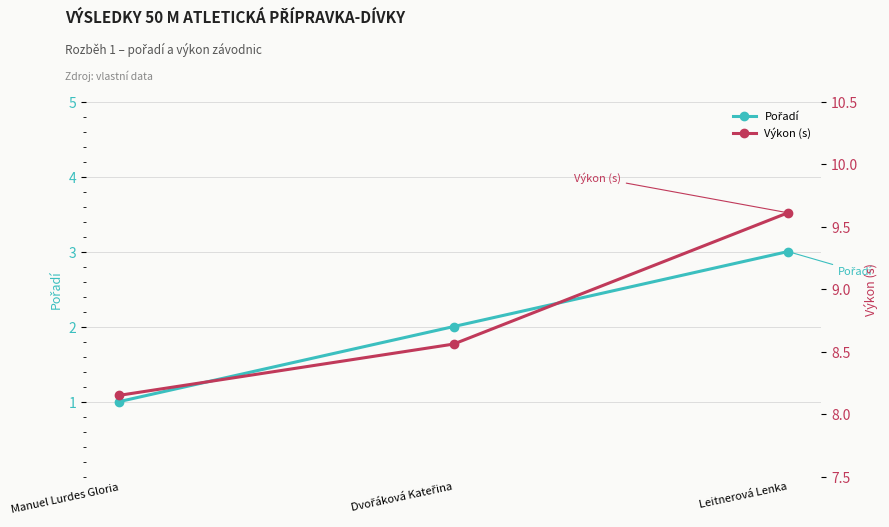

How many Pořadí values are between 1 and 3?

3